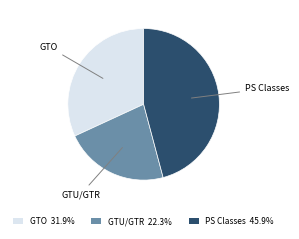

What is the ratio of the value at PS Classes 45.9% to the value at GTO 31.9%?

1.4